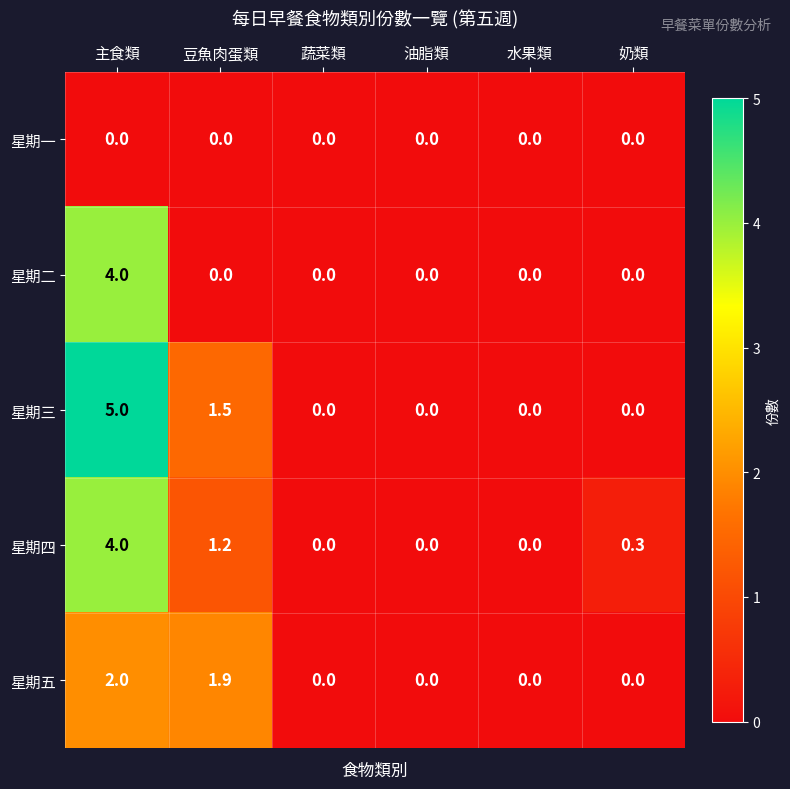

What is the difference between the maximum and minimum values in the 星期二 series?

4.0